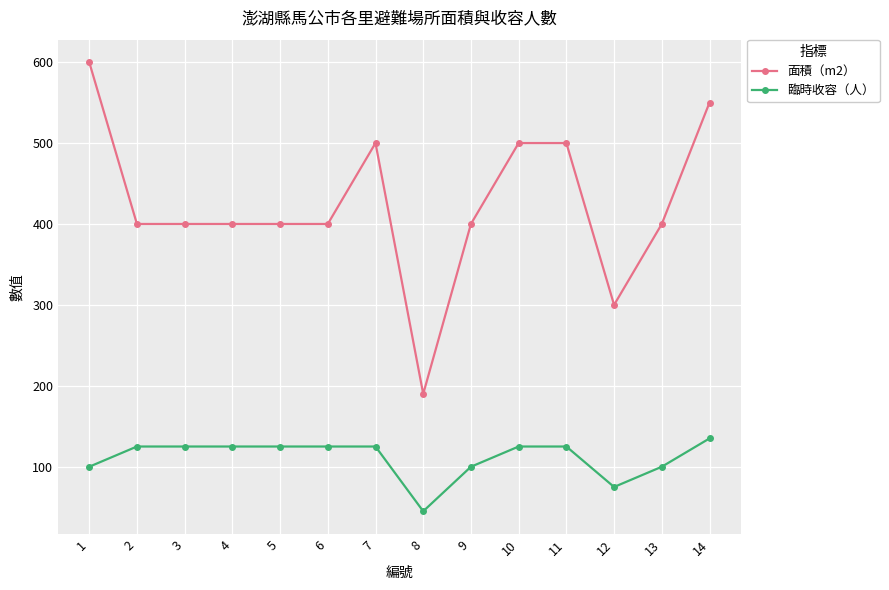

True or false: 面積（m2） has more than 0 points higher than both neighbors.

True